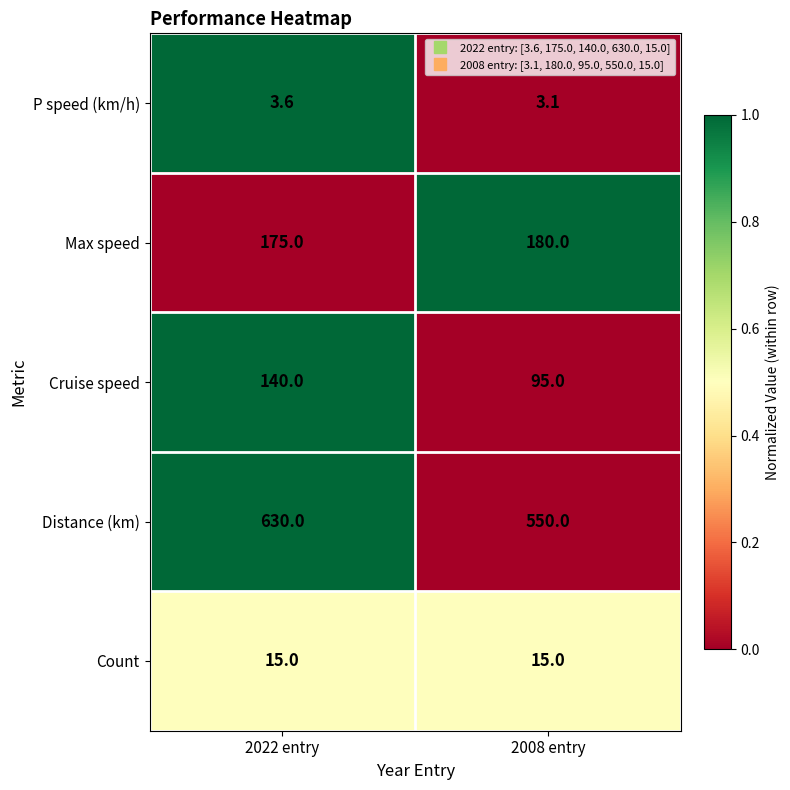

Where is Max speed nearest to the value 177?

2022 entry